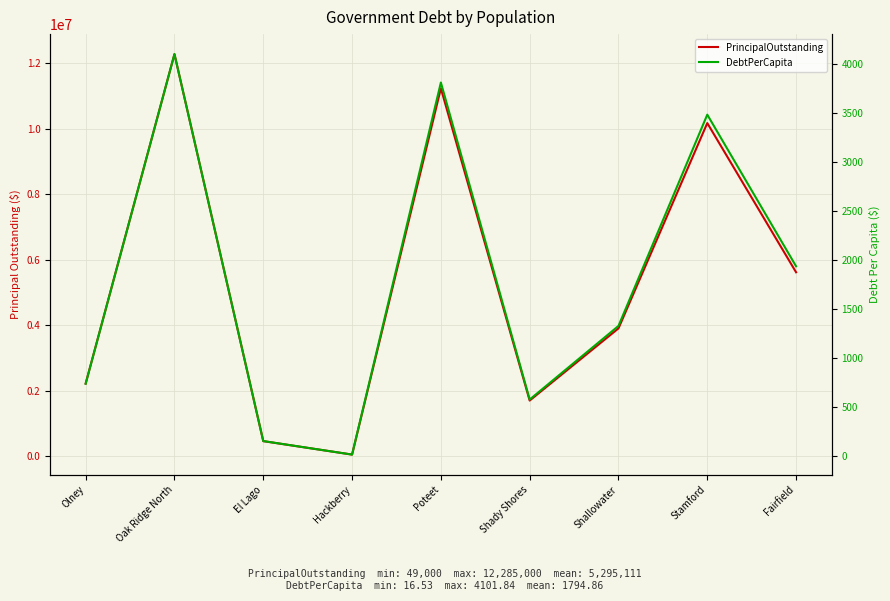

At which category does the chart reach its minimum across all series?

Hackberry